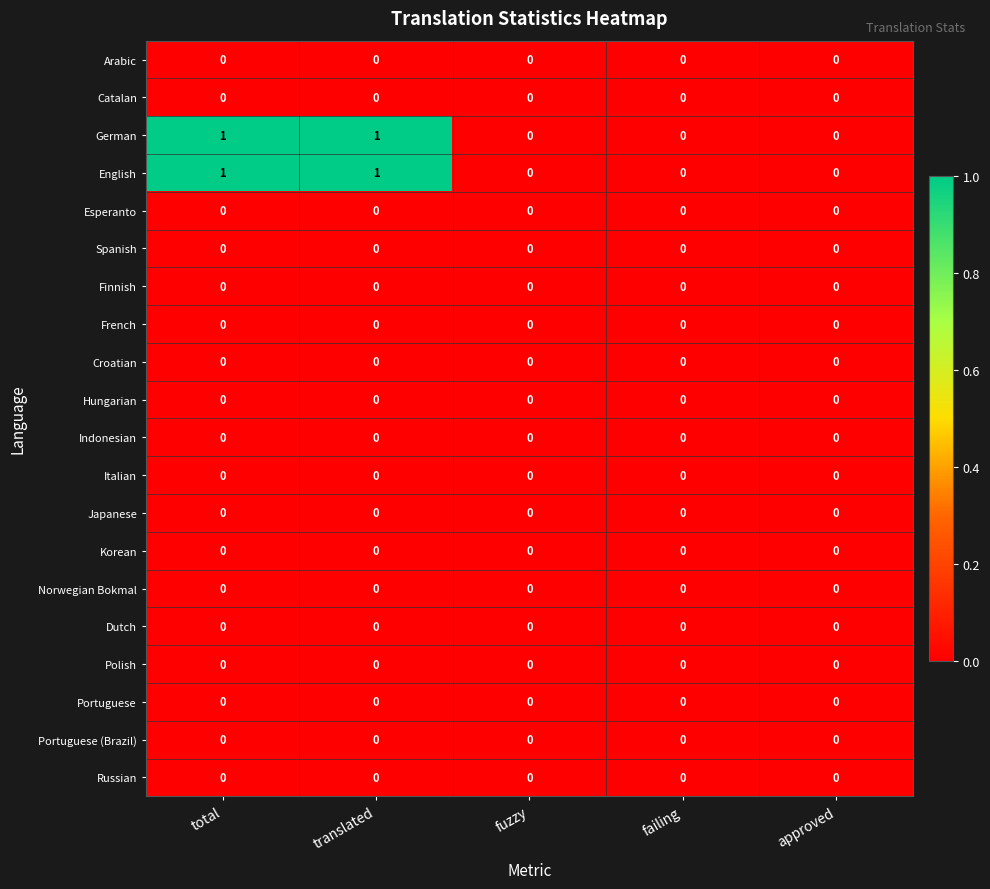

The Russian series shows 0 at fuzzy. True or false?

True